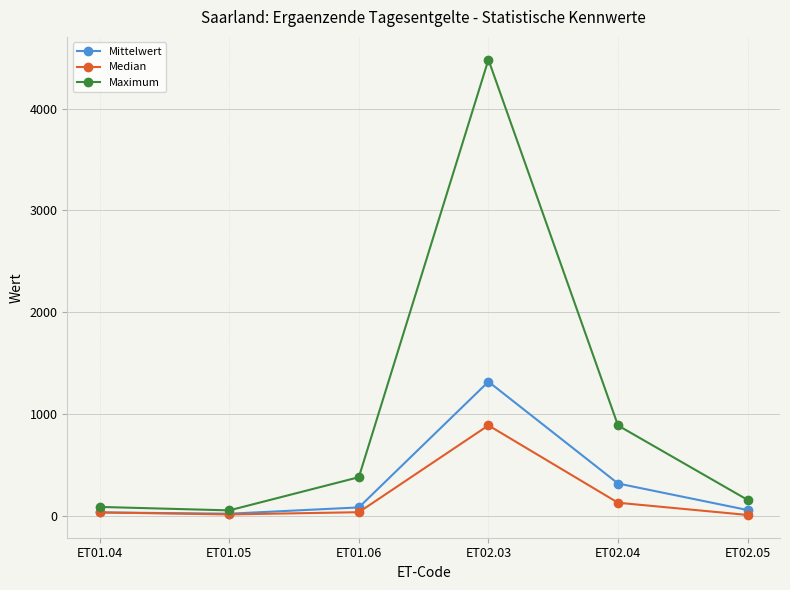

Which category has the highest value in the Mittelwert series?

ET02.03